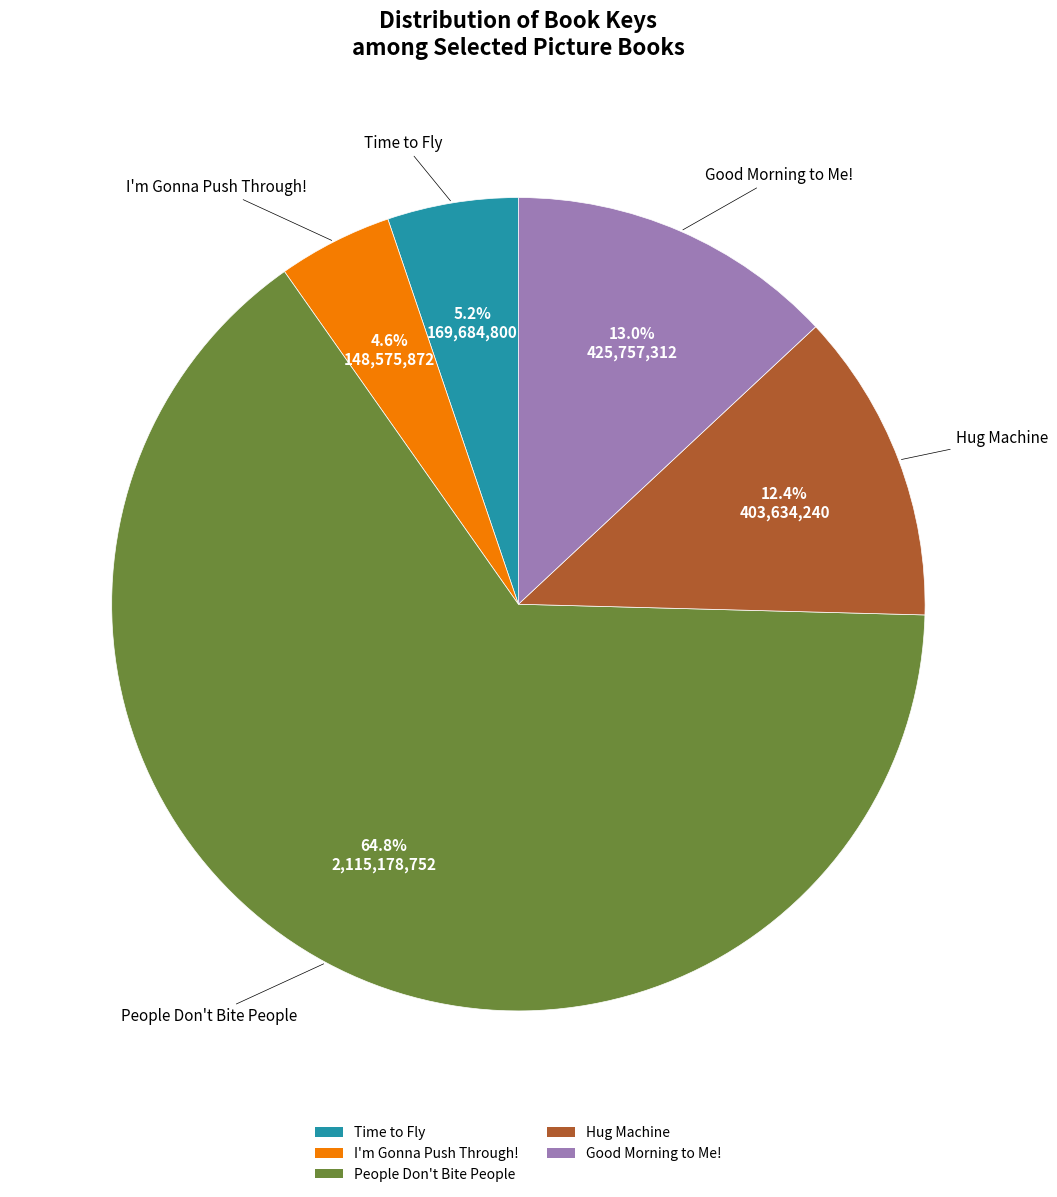

What is the majority slice?

People Don't Bite People